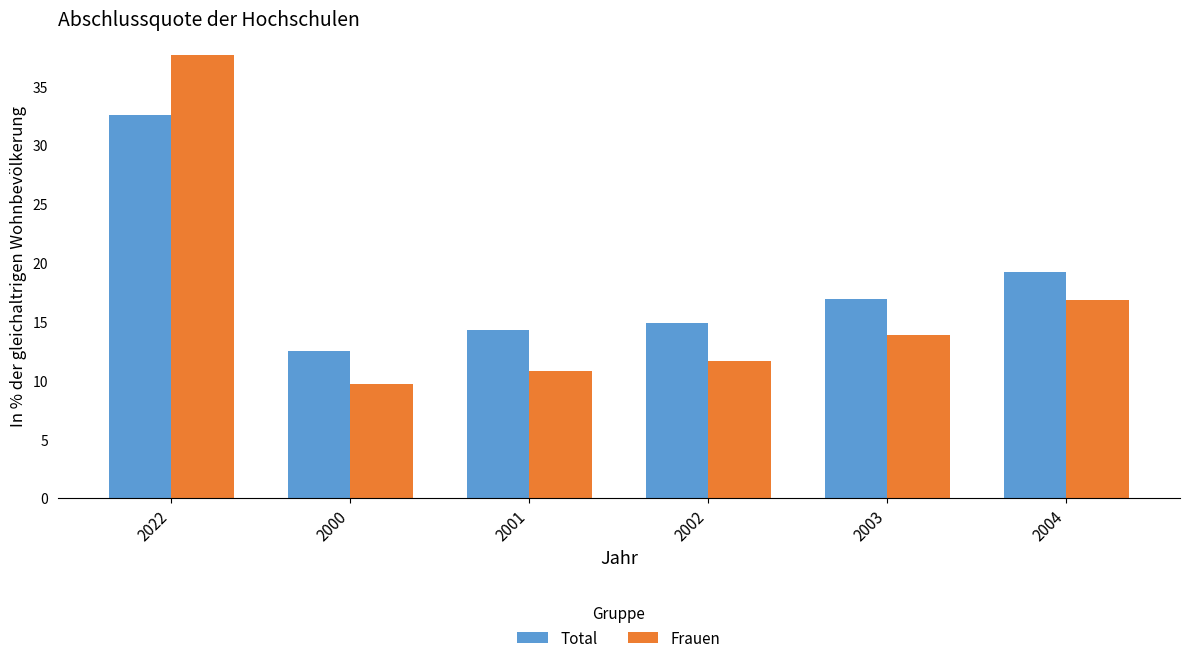

What is the label of the 1st bar from the left?

2022